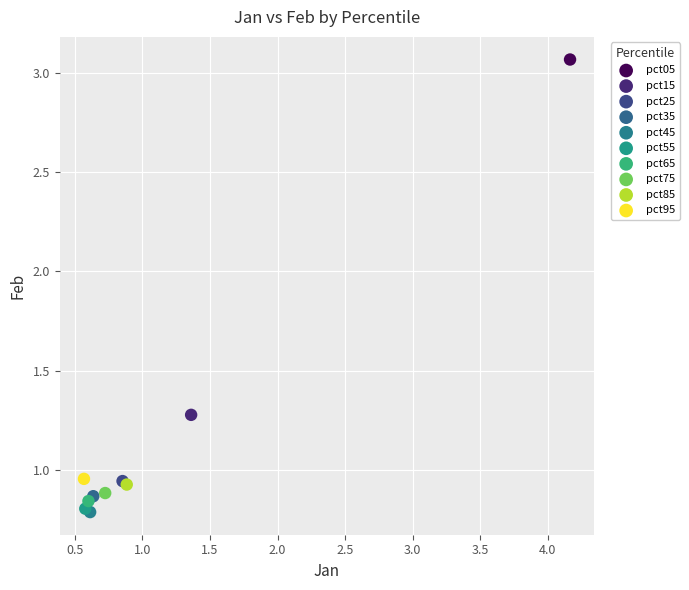

What are all the series names shown in the legend?

pct05, pct15, pct25, pct35, pct45, pct55, pct65, pct75, pct85, pct95